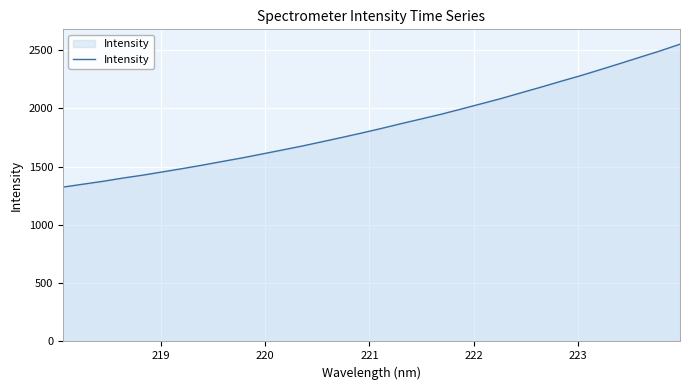

What is the smallest value displayed?

1324.9